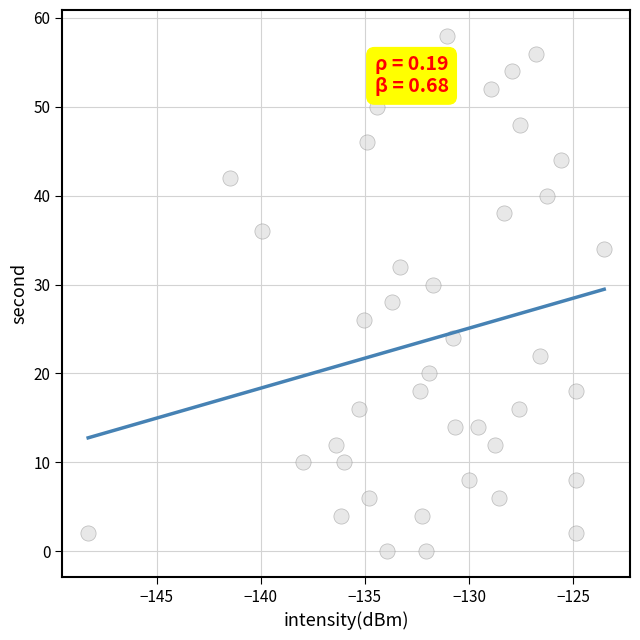

What is the range of Y values (max minus min)?

58